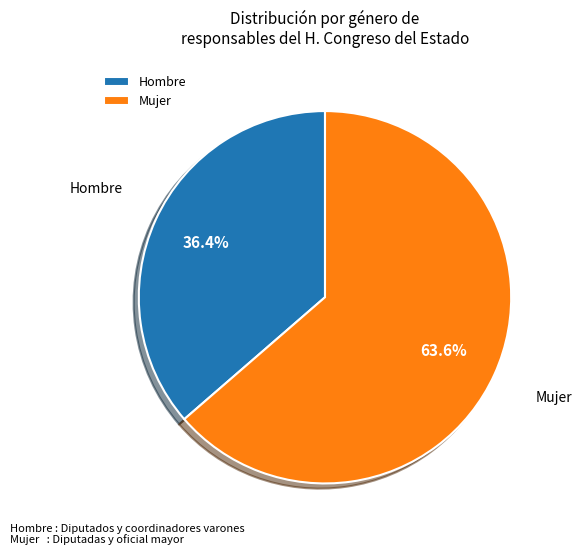

What portion of the pie excludes Mujer?

36.4%